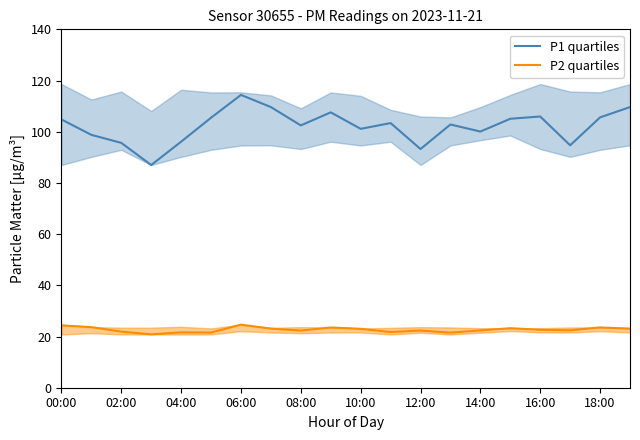

Where is the first local maximum for P1 quartiles?

06:00